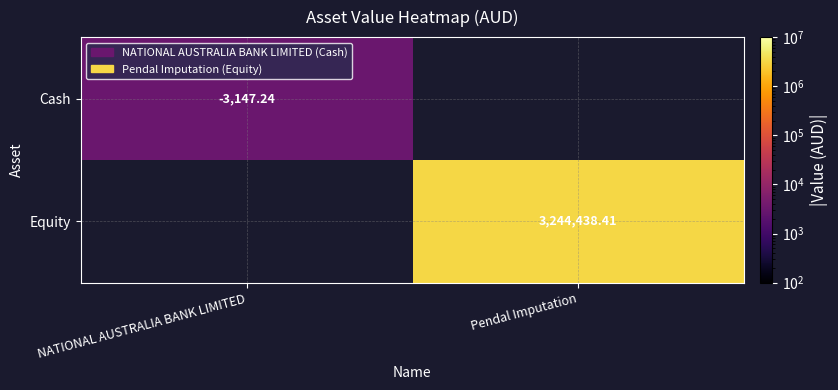

Is the value of Equity at Pendal Imputation greater than the value of Cash at NATIONAL AUSTRALIA BANK LIMITED?

Yes